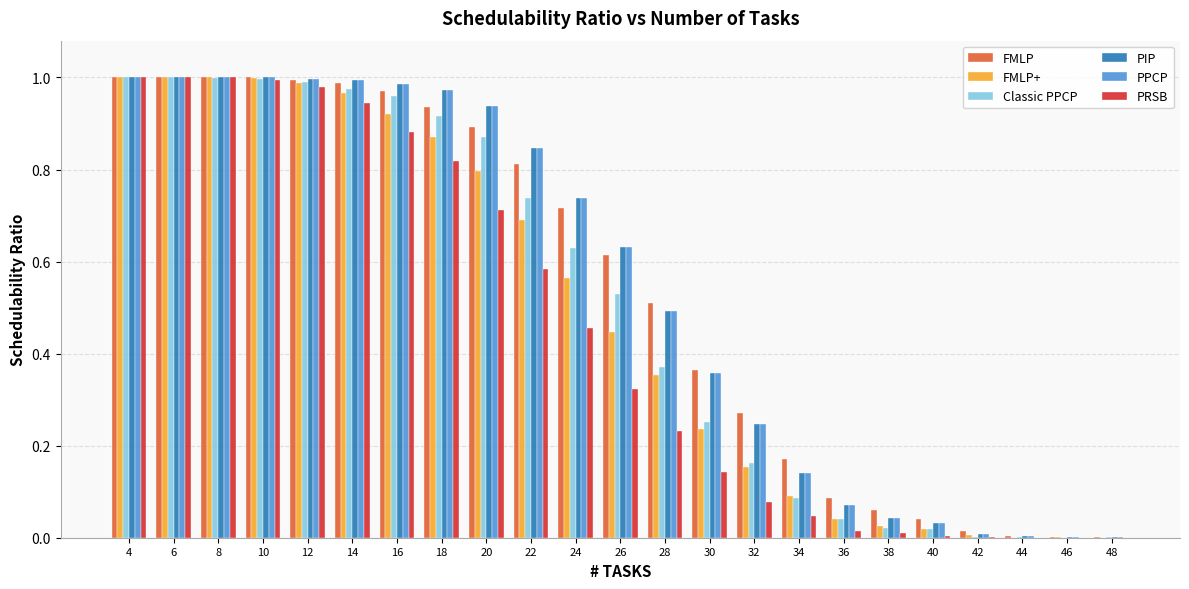

Is the value of FMLP+ at 40 greater than the value of PIP at 16?

No